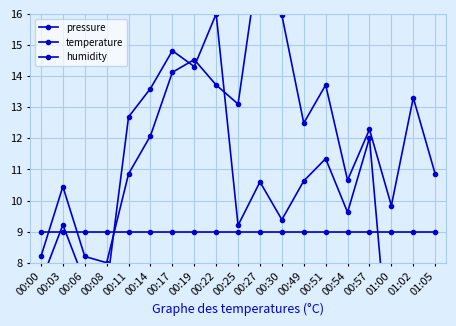

In temperature, how many points are higher than both neighbors (excluding endpoints)?

6